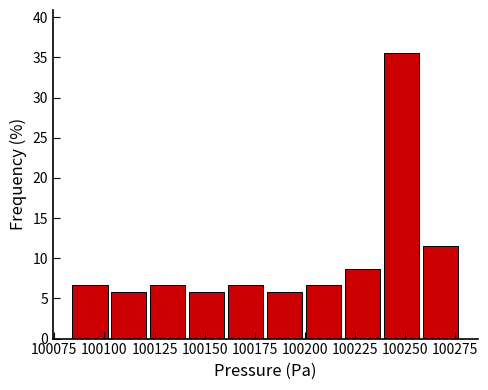

Around what value on the x-axis is the tallest bar? Give the approximate position of its centre, as read against the axis.

100250